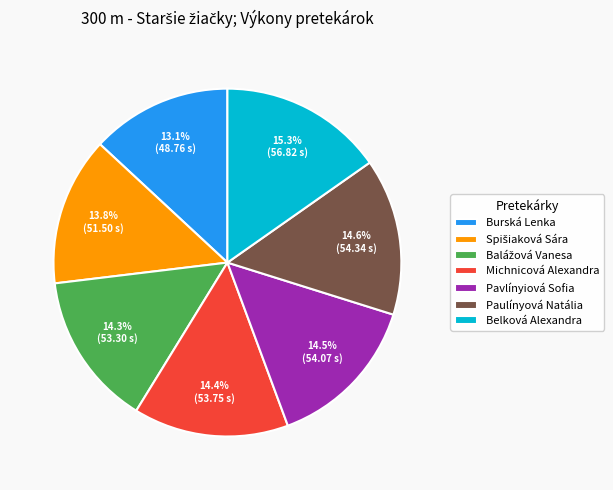

Is there a majority slice in this chart?

No